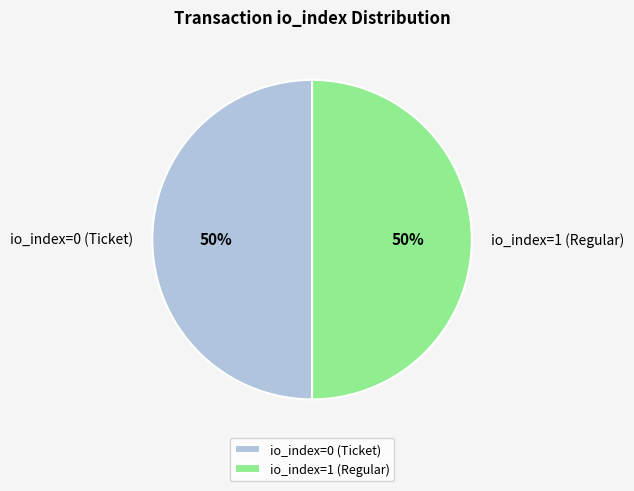

Combined, do io_index=1 (Regular) and io_index=0 (Ticket) account for over 50%?

Yes